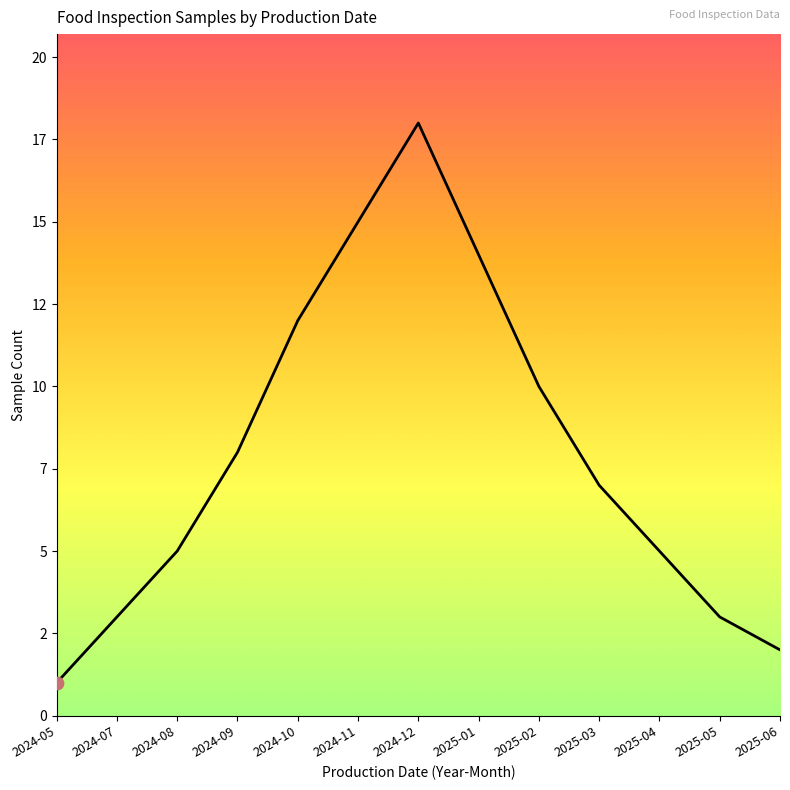

Which has a higher value, 2024-07 or 2025-01?

2025-01